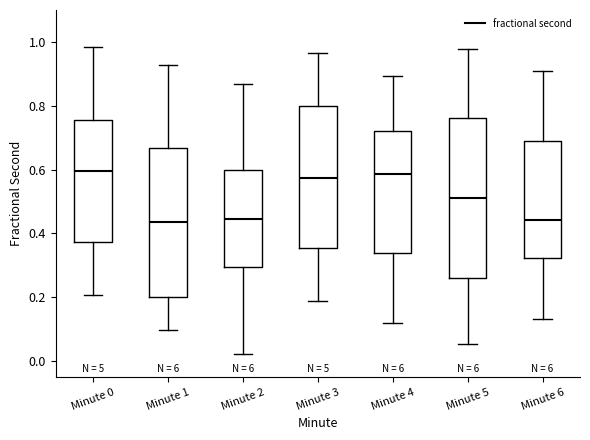

Reading left to right, transcribe this box plot: for each box, give where its median line is, the range the box spans, and where its two whiskers end, as read against the y-axis. The values are not printed on the chart, so give them approximately, as read against the axis.

Minute 0: median 0.60, box 0.38 to 0.76, whiskers 0.20 to 0.98
Minute 1: median 0.44, box 0.20 to 0.66, whiskers 0.10 to 0.92
Minute 2: median 0.44, box 0.30 to 0.60, whiskers 0.02 to 0.86
Minute 3: median 0.58, box 0.36 to 0.80, whiskers 0.18 to 0.96
Minute 4: median 0.58, box 0.34 to 0.72, whiskers 0.12 to 0.90
Minute 5: median 0.52, box 0.26 to 0.76, whiskers 0.06 to 0.98
Minute 6: median 0.44, box 0.32 to 0.70, whiskers 0.14 to 0.92